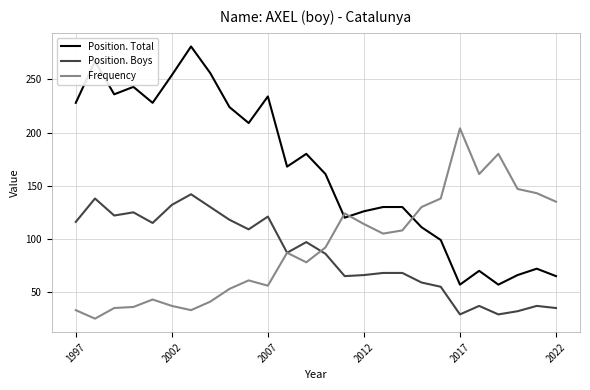

Does the chart display data point markers on the line(s)?

No